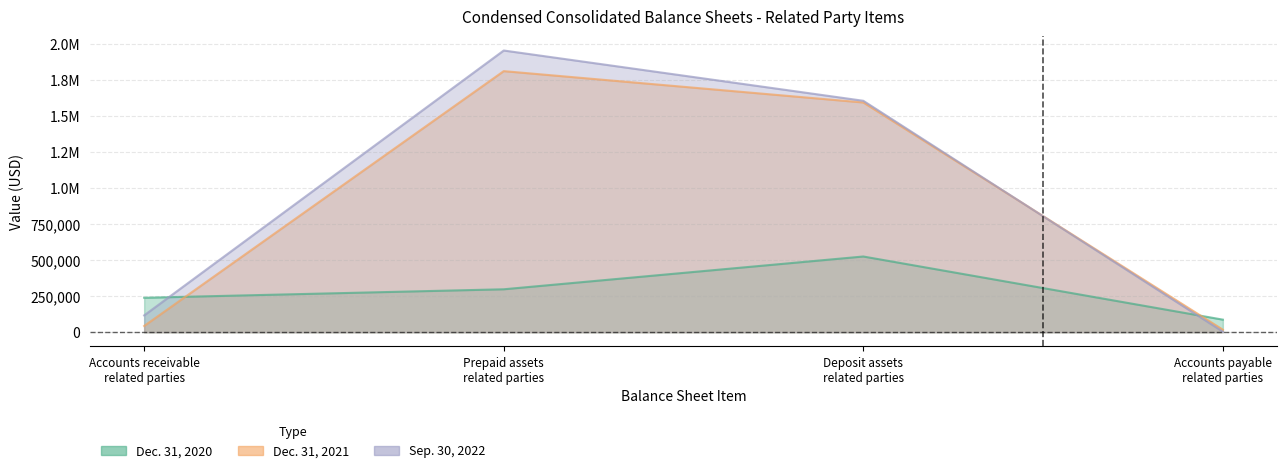

Which label corresponds to the largest value in the chart?

Prepaid assets related parties